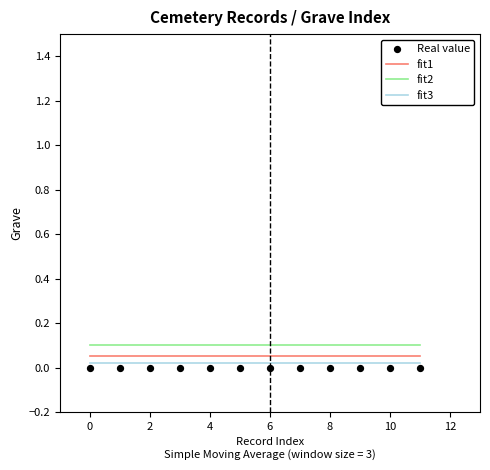

Is the value of fit3 at 11 greater than the value of Real value at 2?

Yes